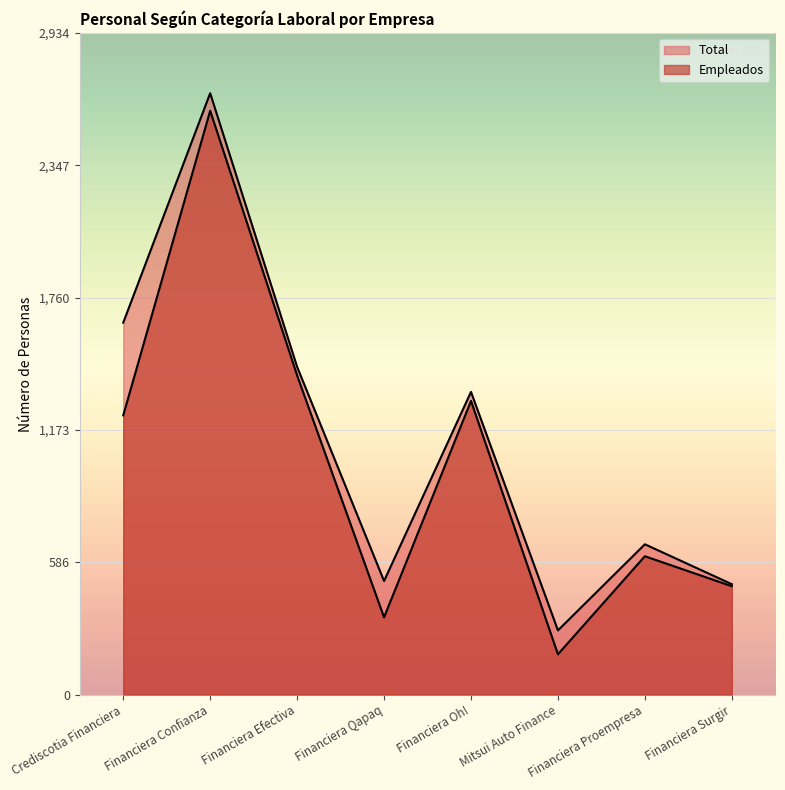

Which has a higher value, Financiera Oh! or Financiera Proempresa?

Financiera Oh!